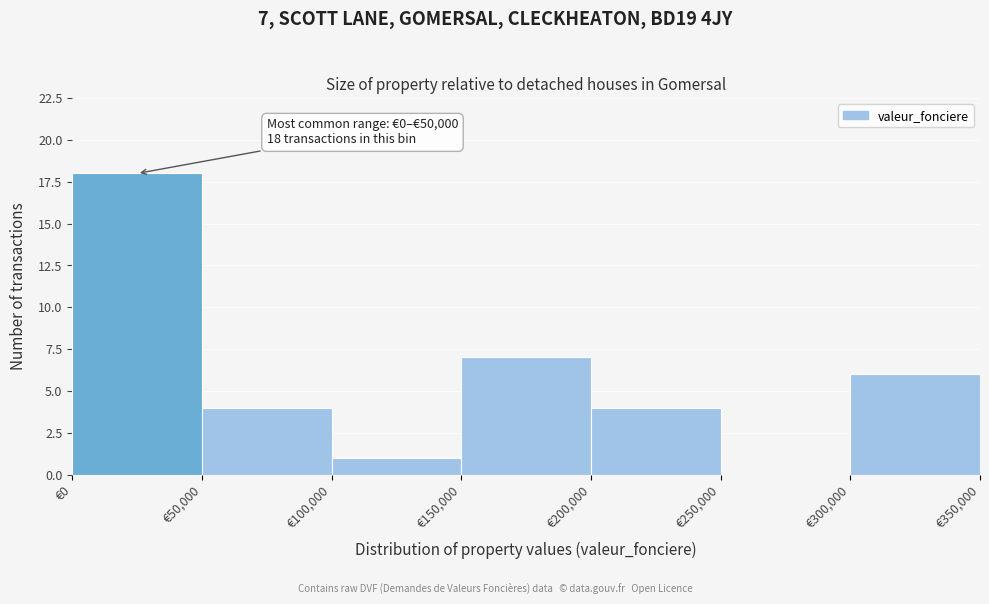

Over which range of the x-axis is the bar tallest?

0 to 50000